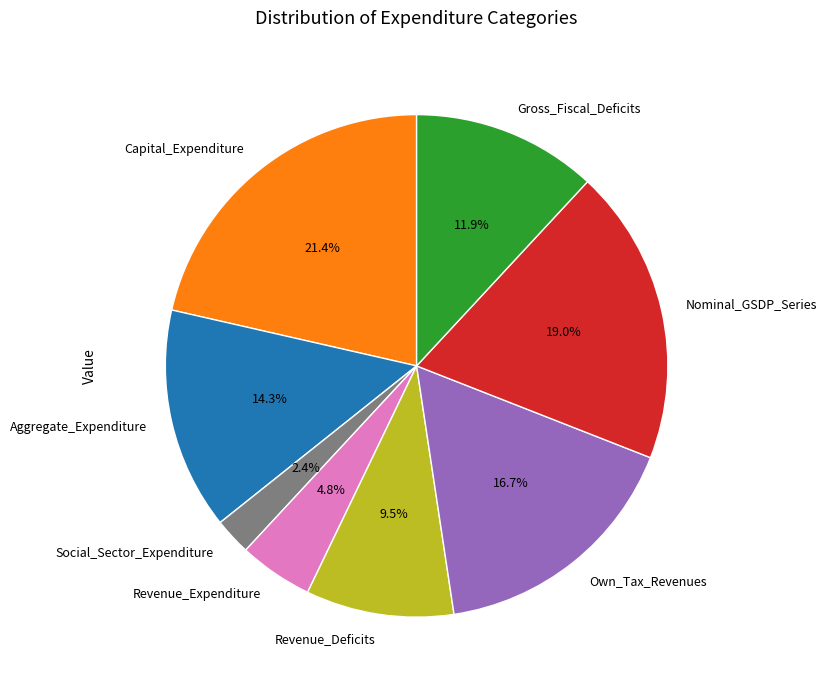

Count the number of slices in the pie.

8